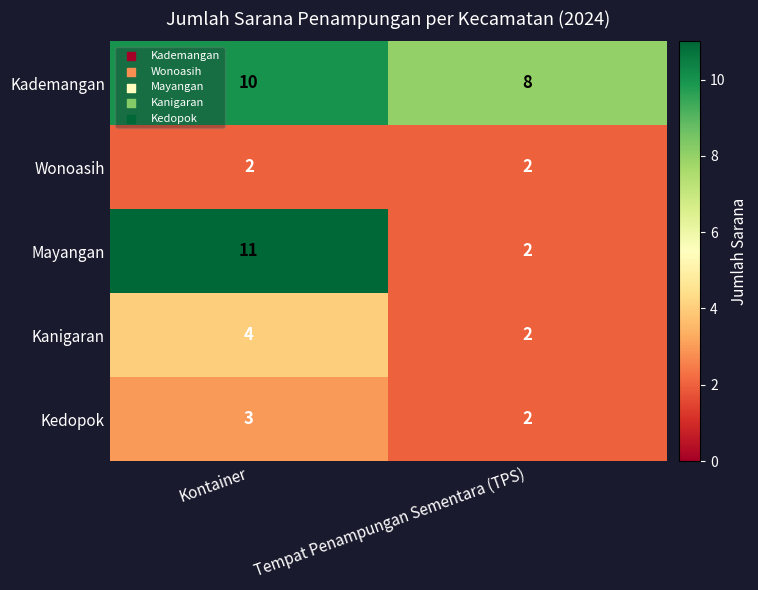

Reading left to right, list all the values displayed in this chart.

Kademangan: Kontainer=10	Tempat Penampungan Sementara (TPS)=8
Wonoasih: Kontainer=2	Tempat Penampungan Sementara (TPS)=2
Mayangan: Kontainer=11	Tempat Penampungan Sementara (TPS)=2
Kanigaran: Kontainer=4	Tempat Penampungan Sementara (TPS)=2
Kedopok: Kontainer=3	Tempat Penampungan Sementara (TPS)=2